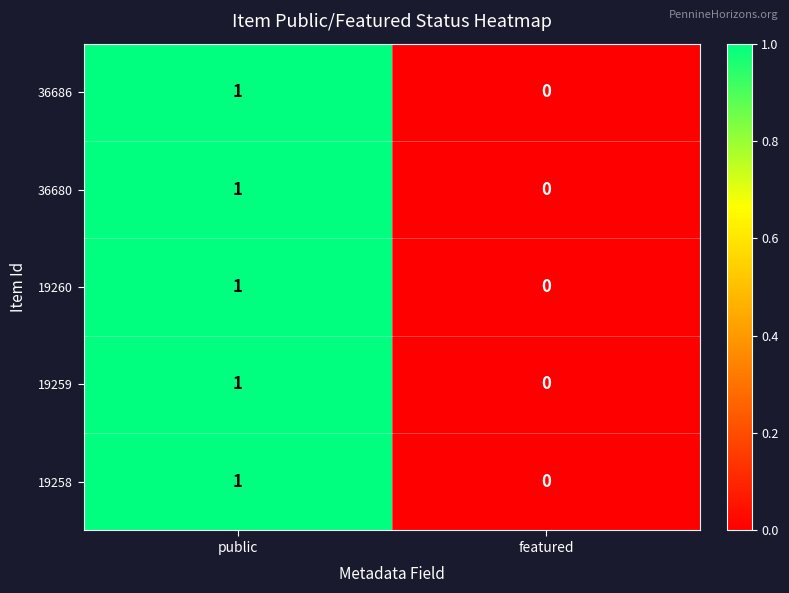

True or false: 36680 has a value of 1 at public.

True